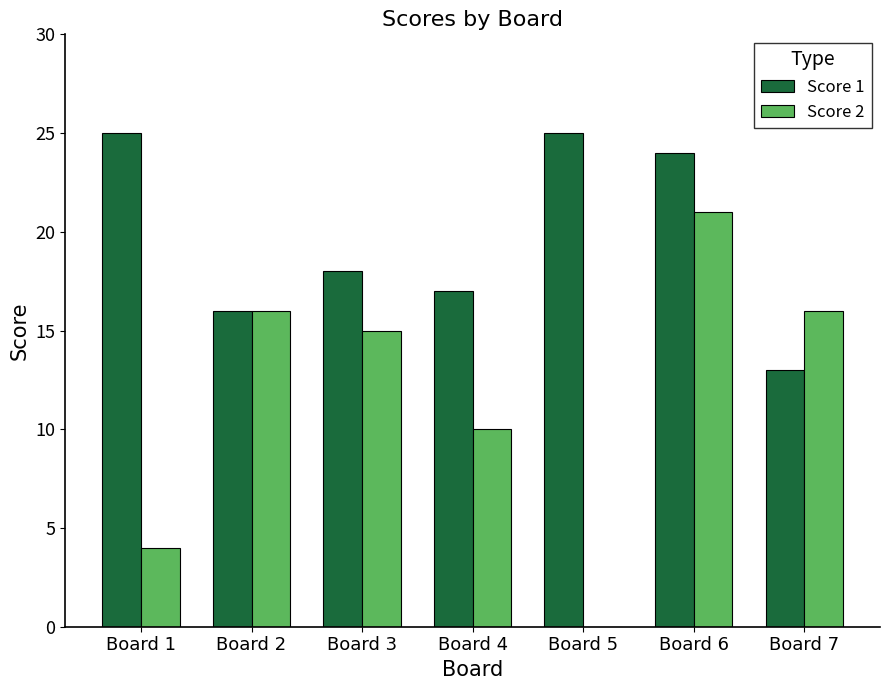

What is the highest value of the Score 1 series?

25